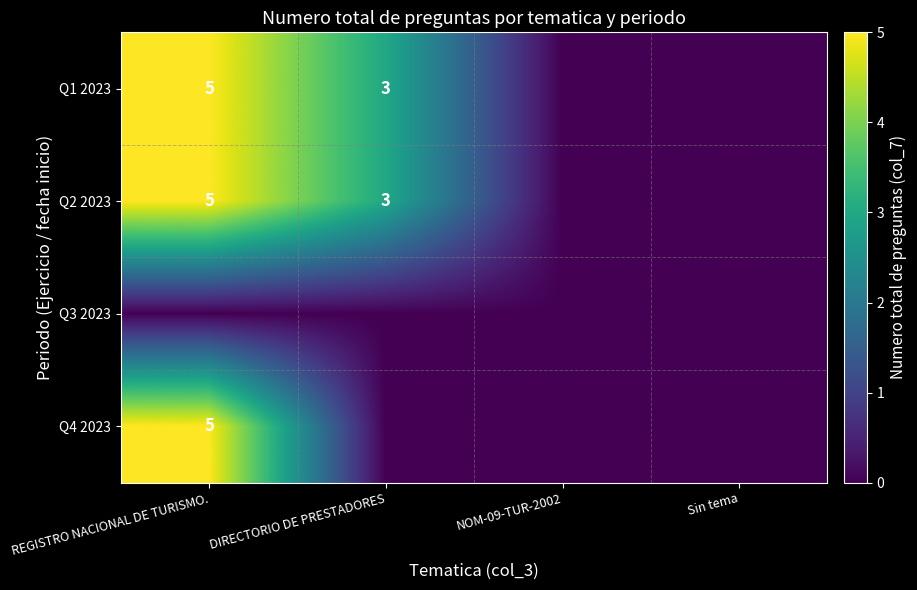

The Q2 2023 series shows 9 at REGISTRO NACIONAL DE TURISMO.. True or false?

False